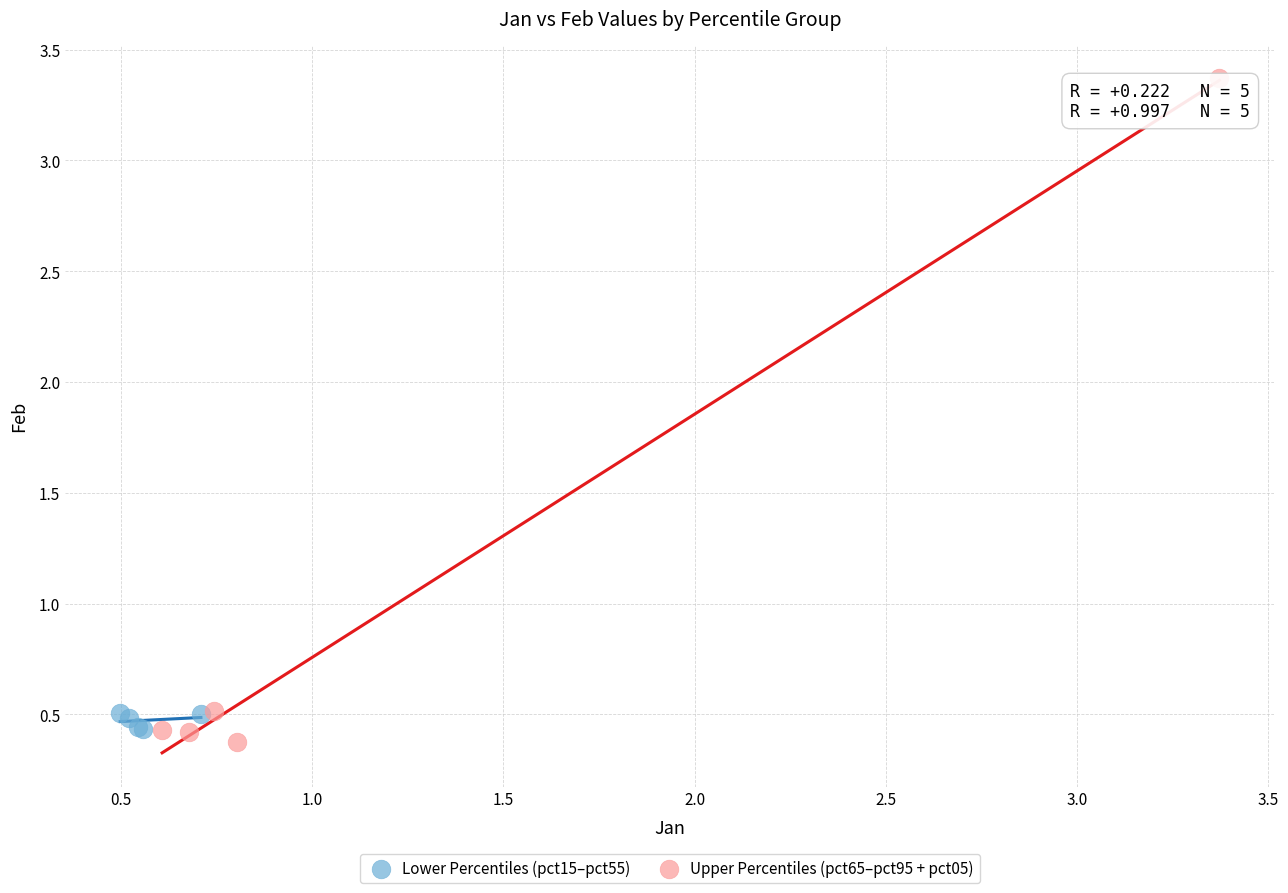

Which series reaches the maximum Y coordinate?

Upper Percentiles (pct65–pct95 + pct05)